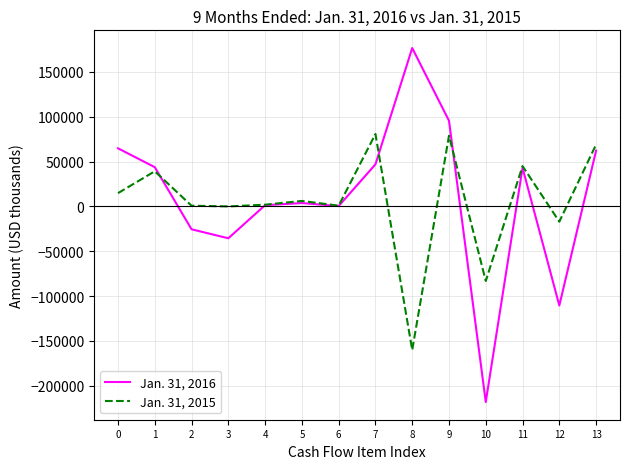

What is the minimum value shown in the chart?

-218264